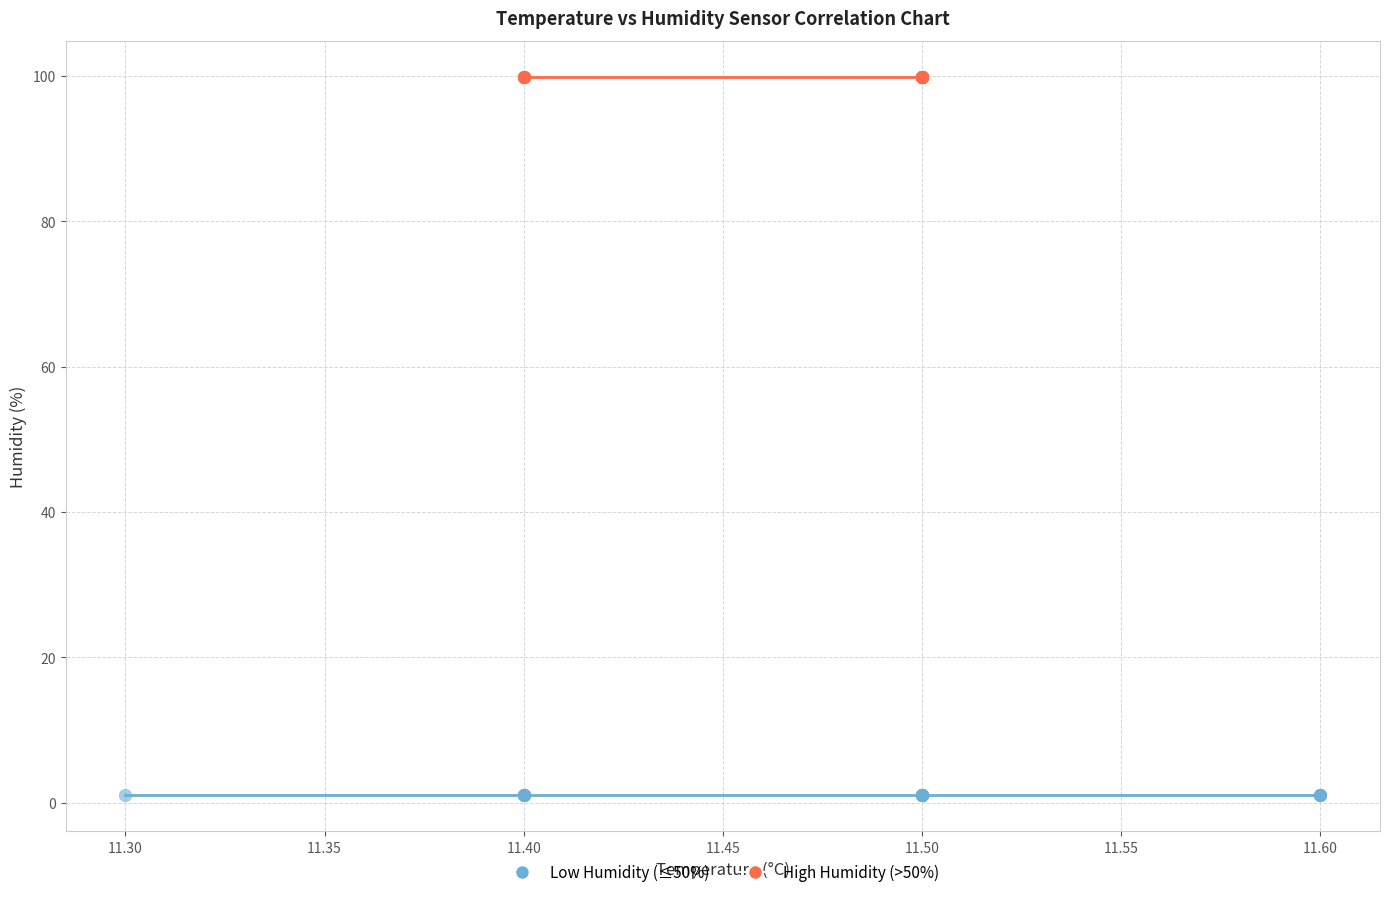

What are all the series names shown in the legend?

Low Humidity (≤50%), High Humidity (>50%)